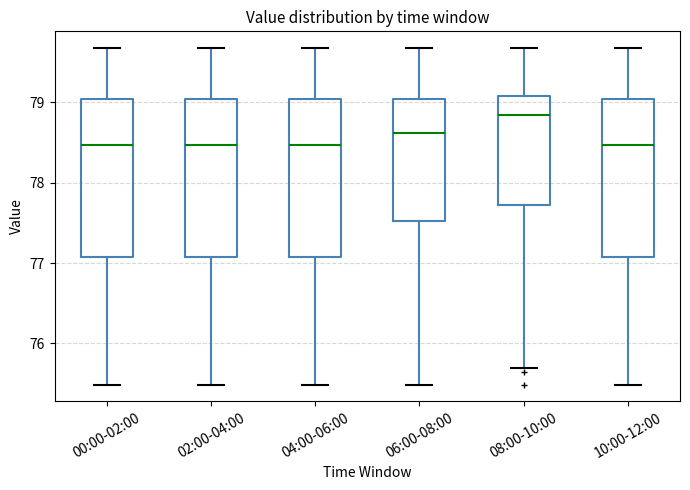

Reading left to right, transcribe this box plot: for each box, give where its median line is, the range the box spans, and where its two whiskers end, as read against the y-axis. The values are not printed on the chart, so give them approximately, as read against the axis.

00:00-02:00: median 78.5, box 77.1 to 79.0, whiskers 75.5 to 79.7
02:00-04:00: median 78.5, box 77.1 to 79.0, whiskers 75.5 to 79.7
04:00-06:00: median 78.5, box 77.1 to 79.0, whiskers 75.5 to 79.7
06:00-08:00: median 78.6, box 77.5 to 79.0, whiskers 75.5 to 79.7
08:00-10:00: median 78.8, box 77.7 to 79.1, whiskers 75.7 to 79.7
10:00-12:00: median 78.5, box 77.1 to 79.0, whiskers 75.5 to 79.7